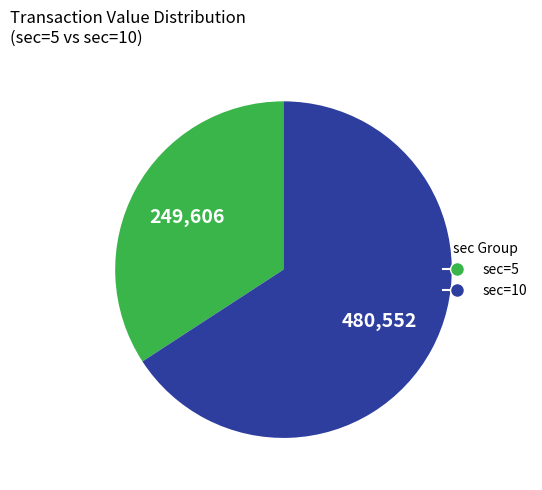

Count the number of slices in the pie.

2